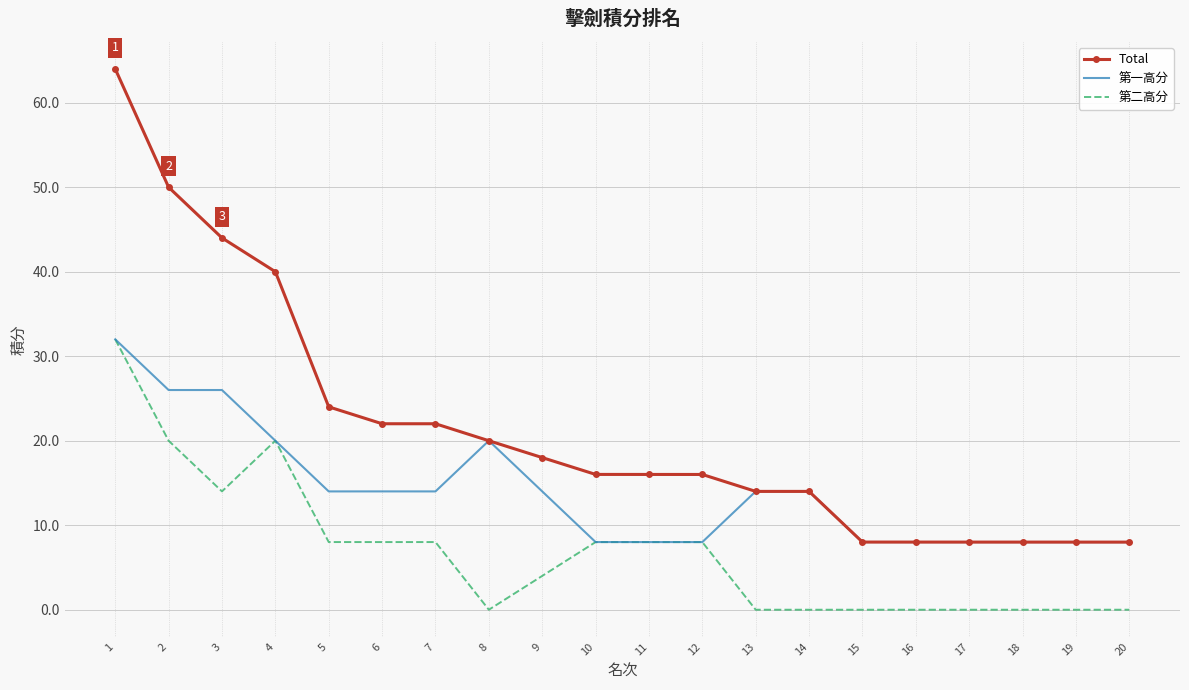

Which series has the largest total across all categories?

Total